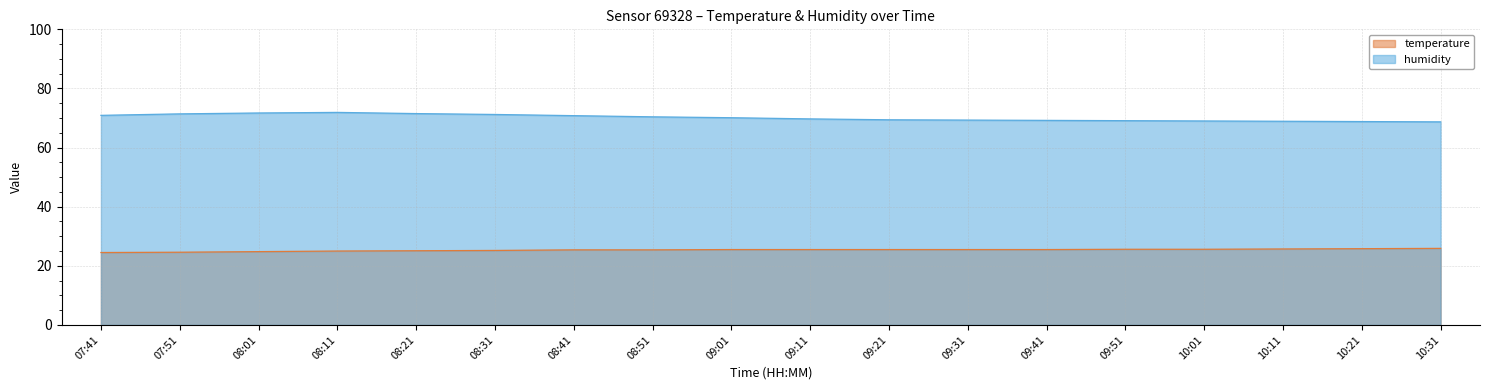

How many lines are shown in the chart?

2